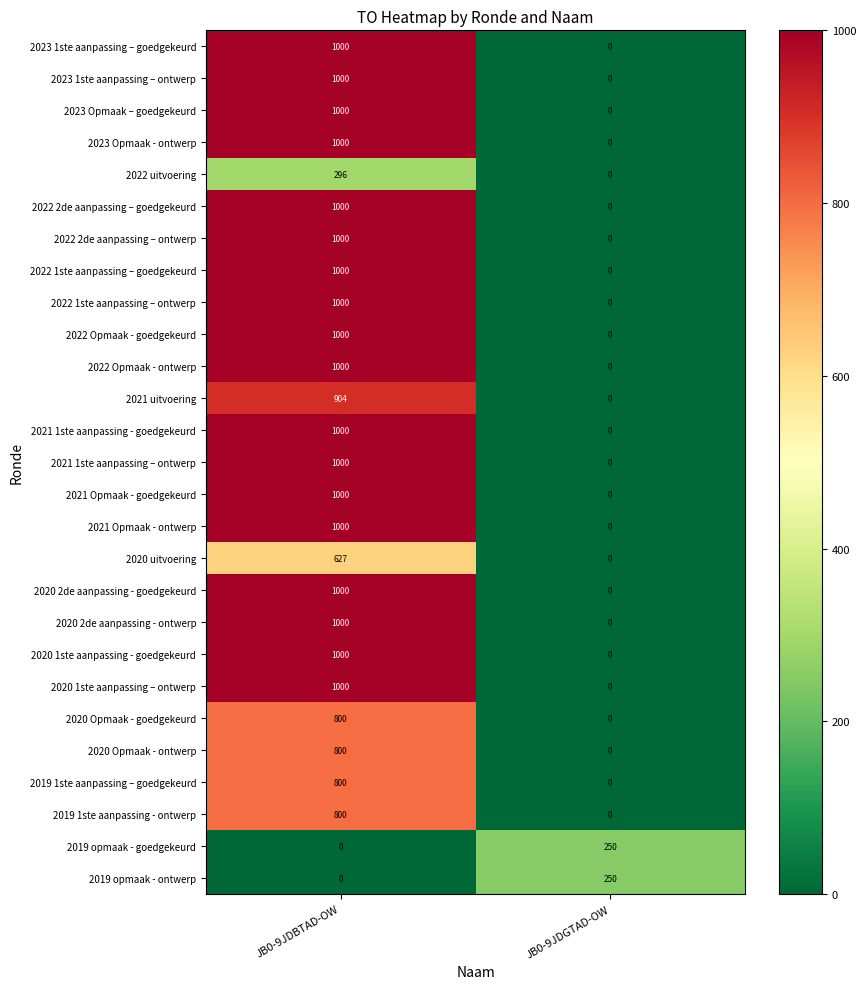

What is the difference between the maximum and minimum values in the 2022 uitvoering series?

296